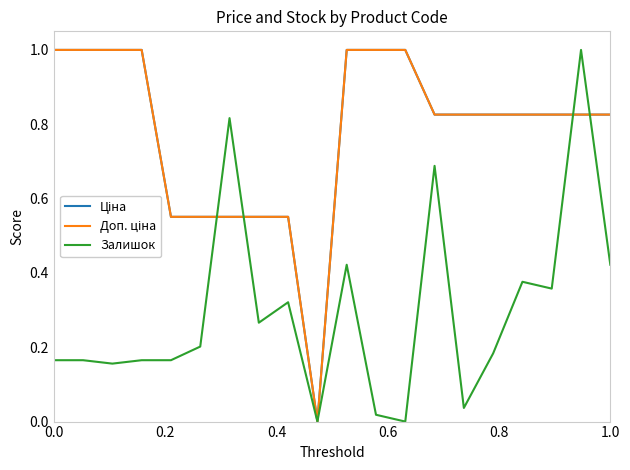

What is the maximum value shown in the chart?

1.0